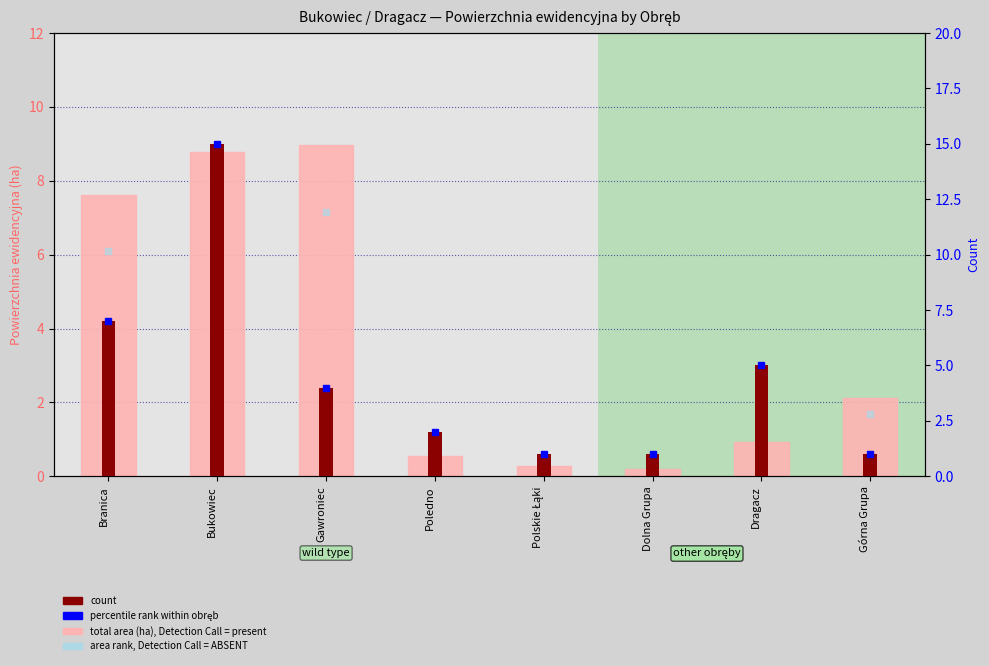

Where is count nearest to the value 8?

Branica